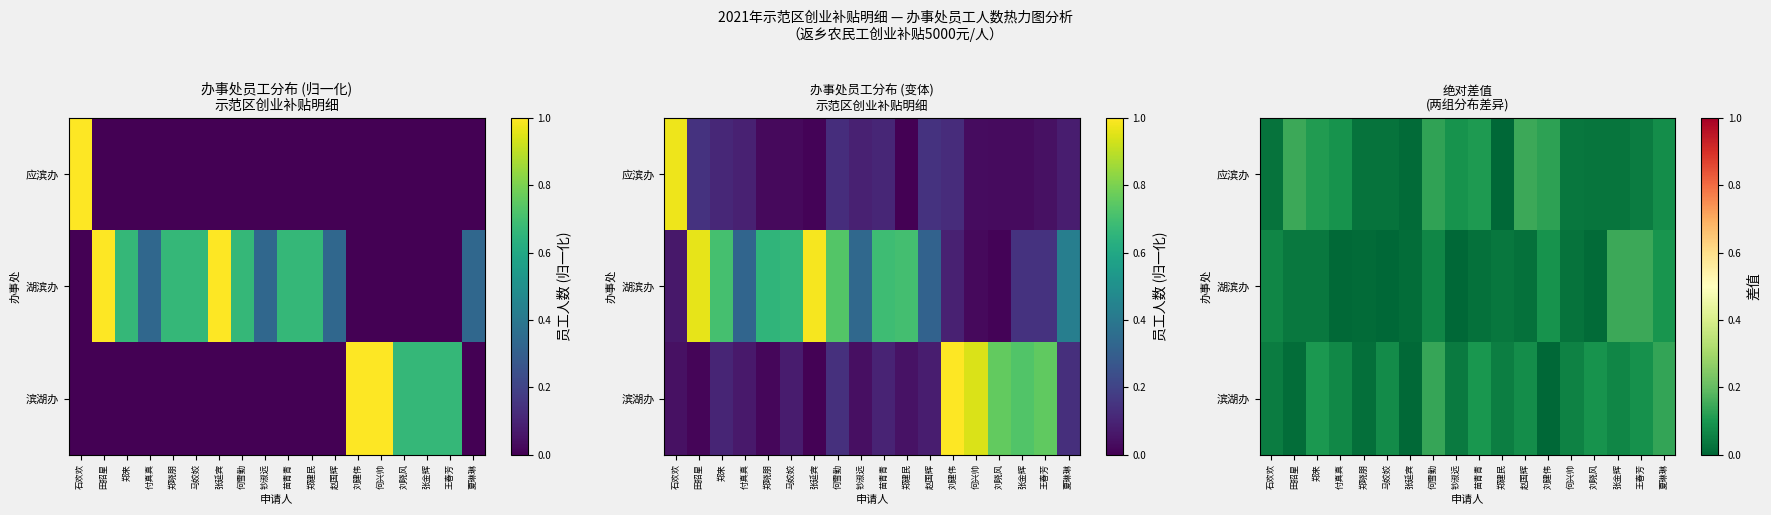

The 应滨办 series shows 0.1 at 钞淑远. True or false?

True